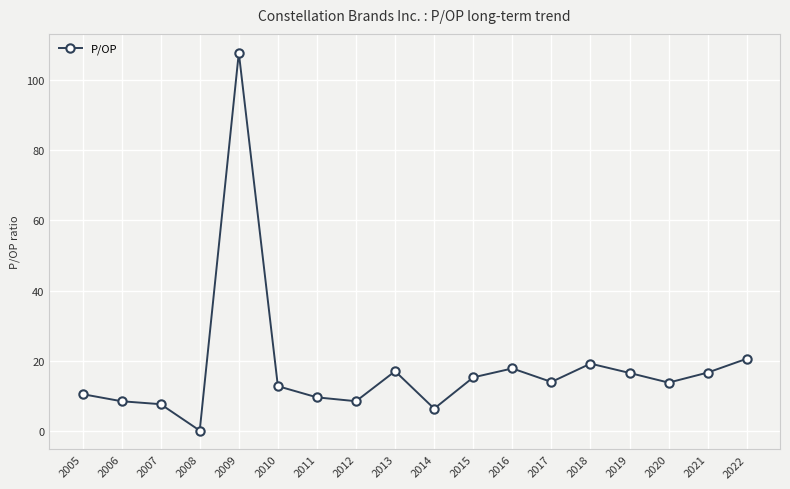

Is this an area chart (filled region under the line)?

No